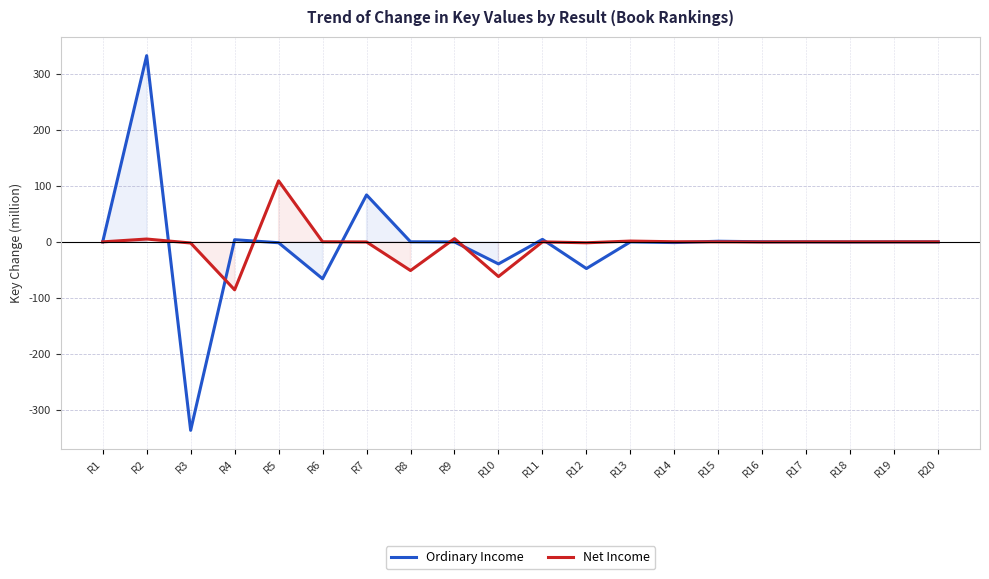

How many interior local valleys does the Net Income series have?

6